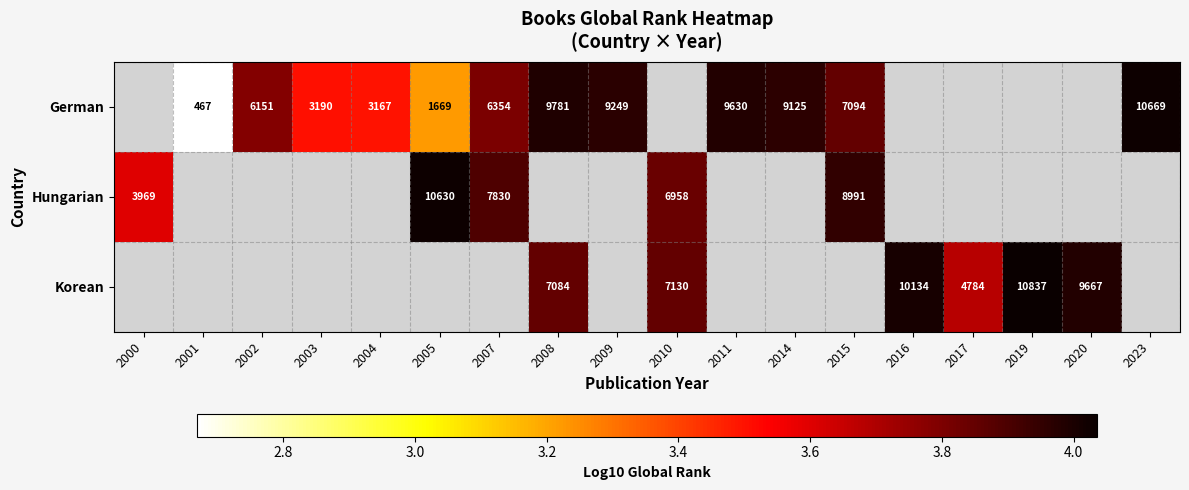

Between 2004 and 2001, which is larger?

2004